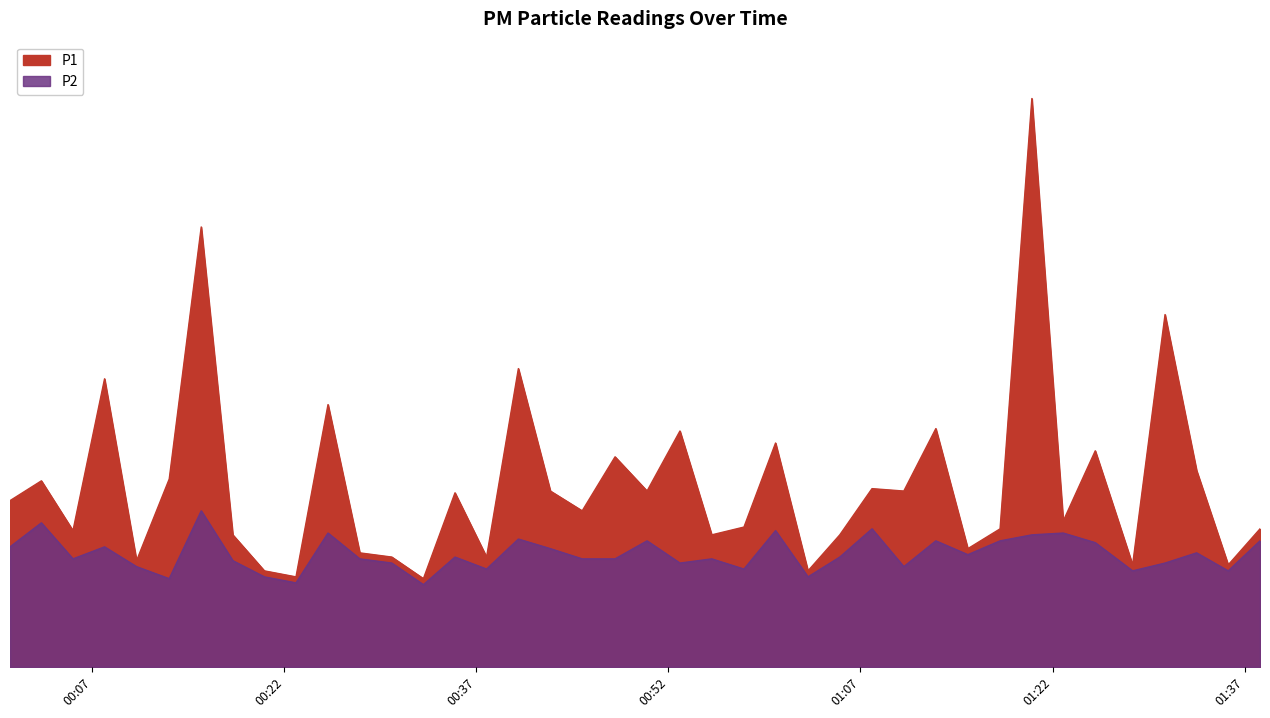

Rank the series by their maximum value, from highest to lowest.

P1, P2